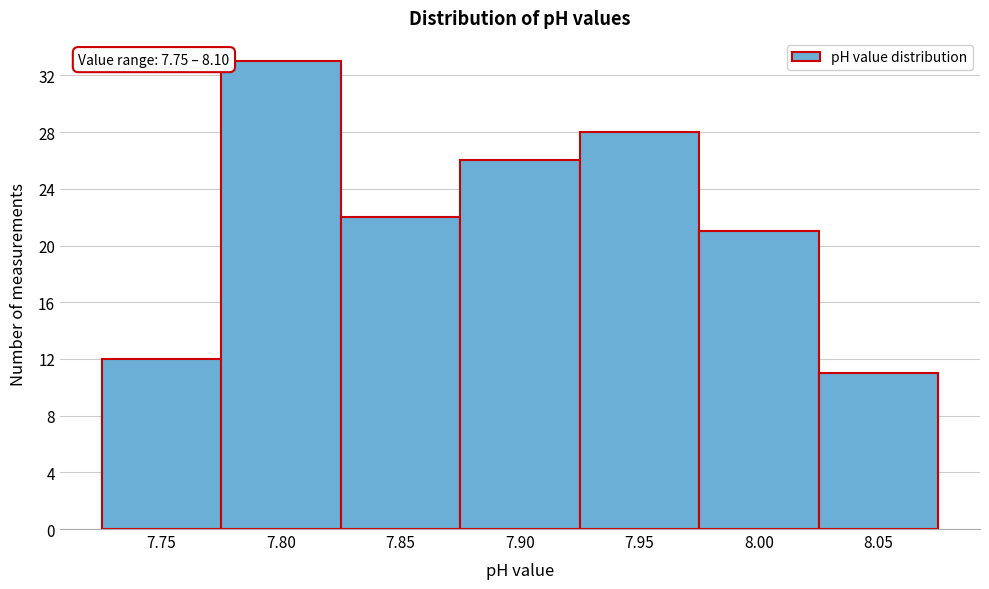

Reading left to right, extract all data points from this chart.

12	33	22	26	28	21	11